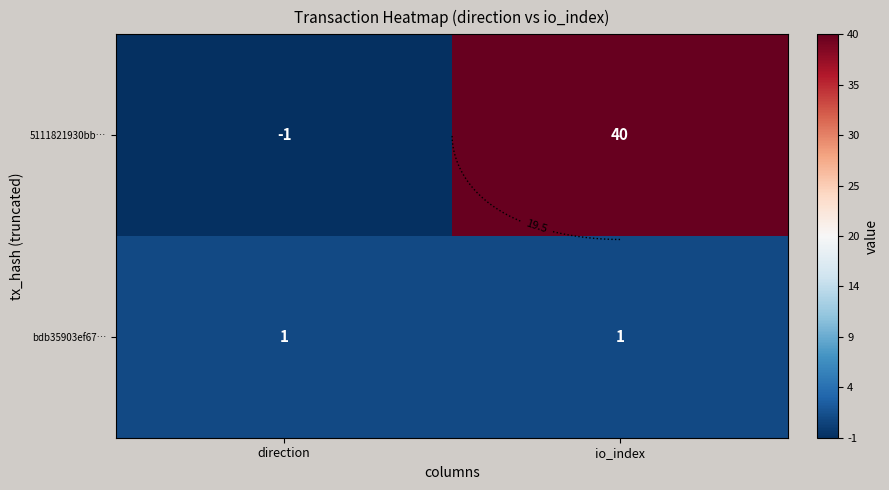

Which category has the highest value in the bdb35903ef67… series?

direction